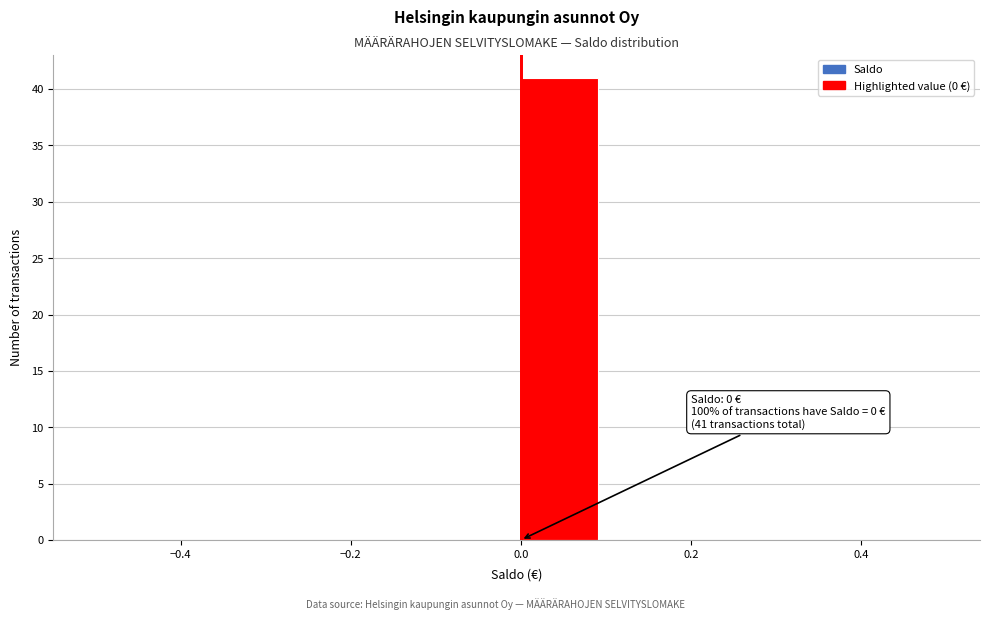

Over which range of the x-axis is the bar tallest?

0.0 to 0.1